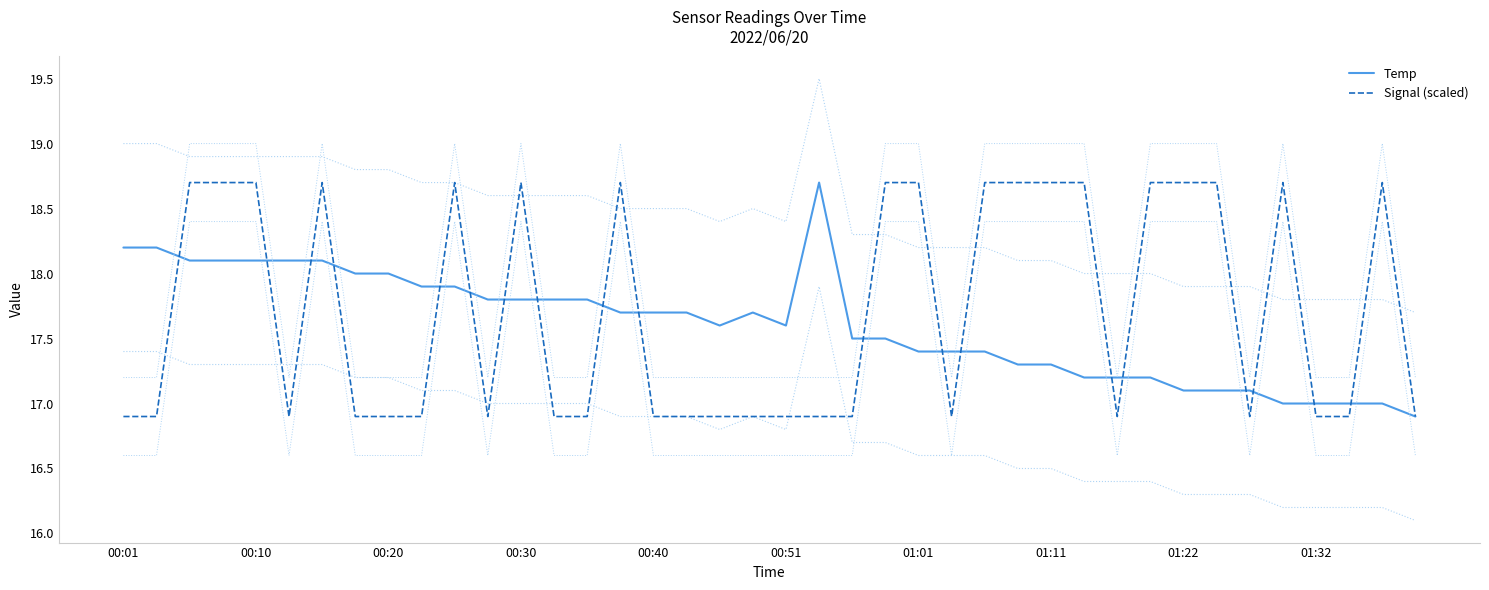

At how many categories does at least one series exceed 17?

37